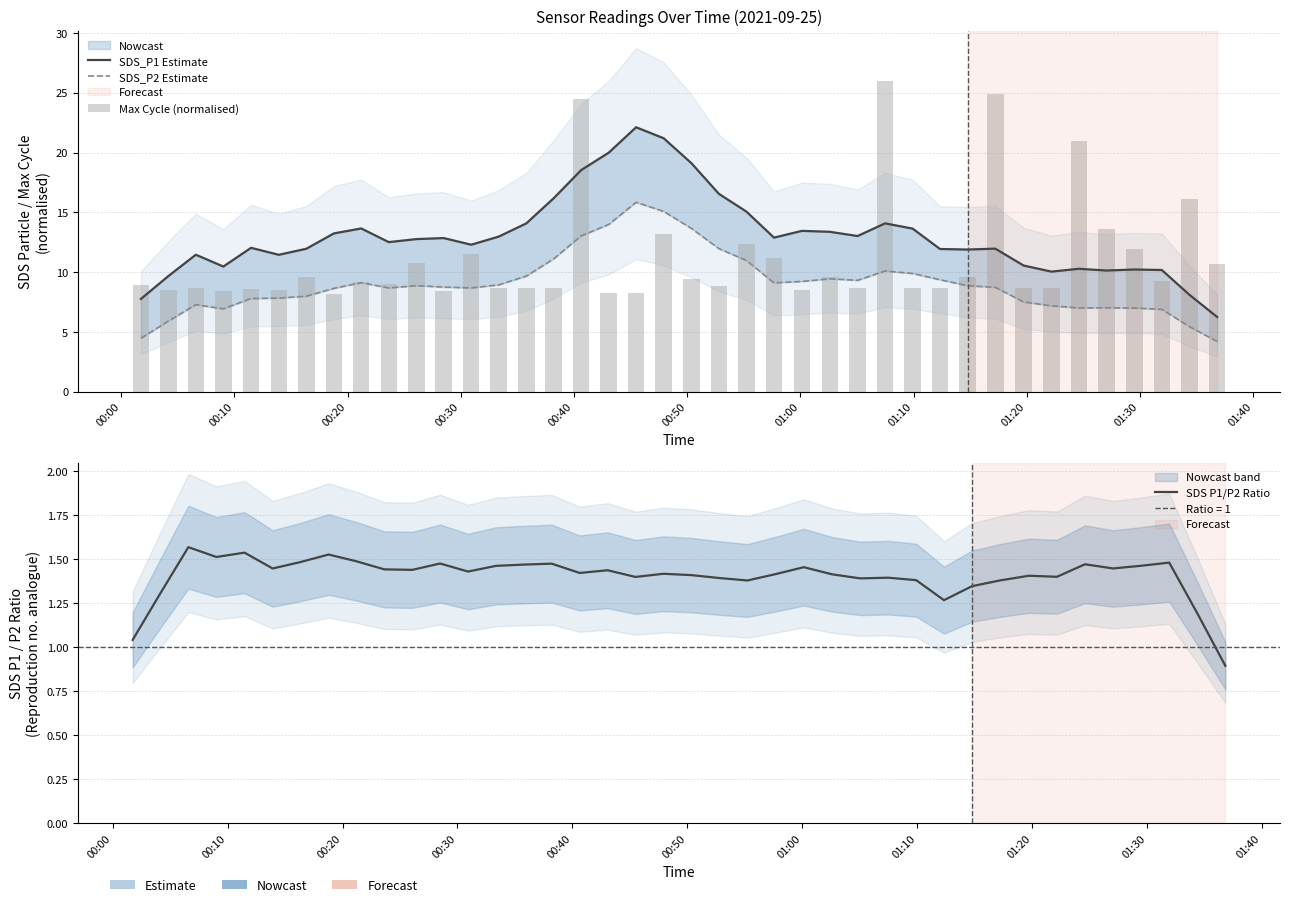

Are the bars grouped side by side (vs. stacked)?

Yes